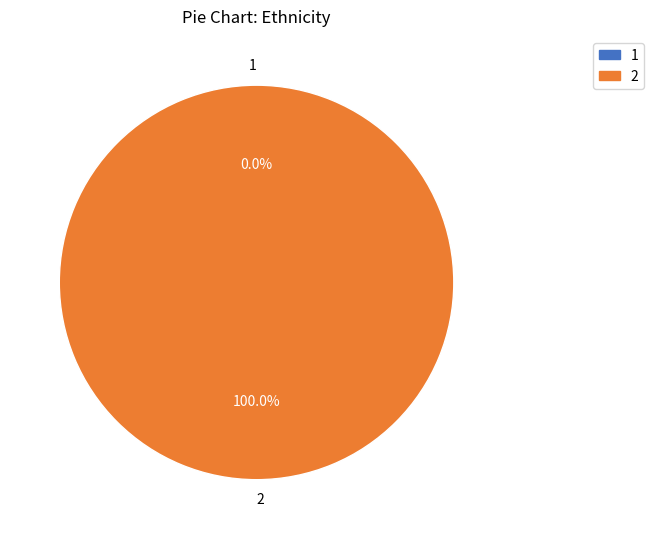

Which slice is the smallest?

1